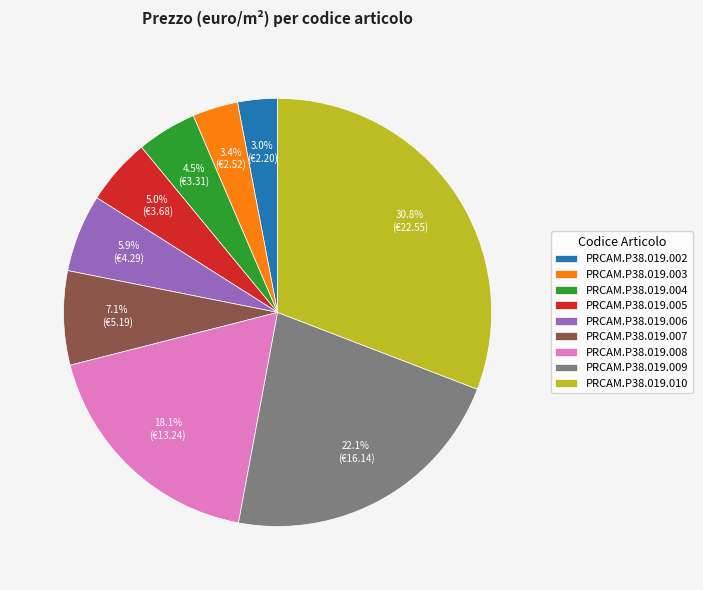

True or false: PRCAM.P38.019.008 accounts for 24% of the total.

False